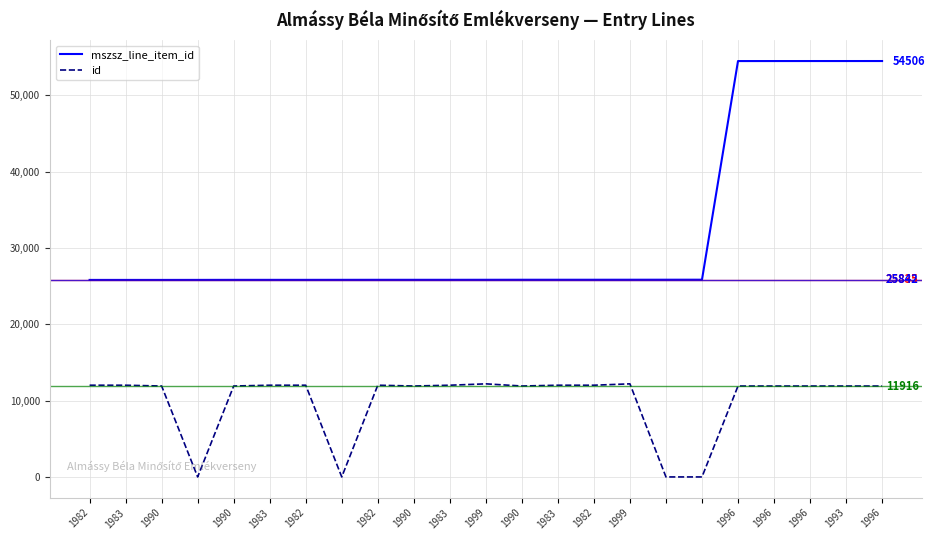

Which series has the largest total across all categories?

mszsz_line_item_id